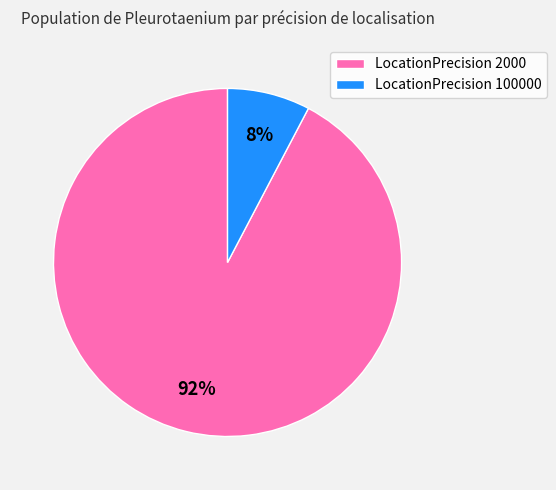

Combined, do LocationPrecision 2000 and LocationPrecision 100000 account for over 50%?

Yes